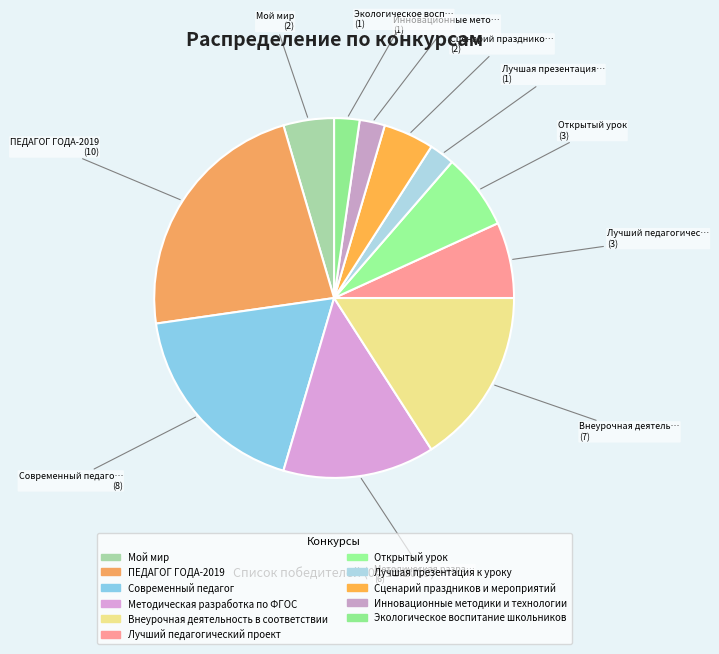

To the nearest percent, what is the difference between the Лучшая презентация к уроку and ПЕДАГОГ ГОДА-2019 slice percentages?

20%